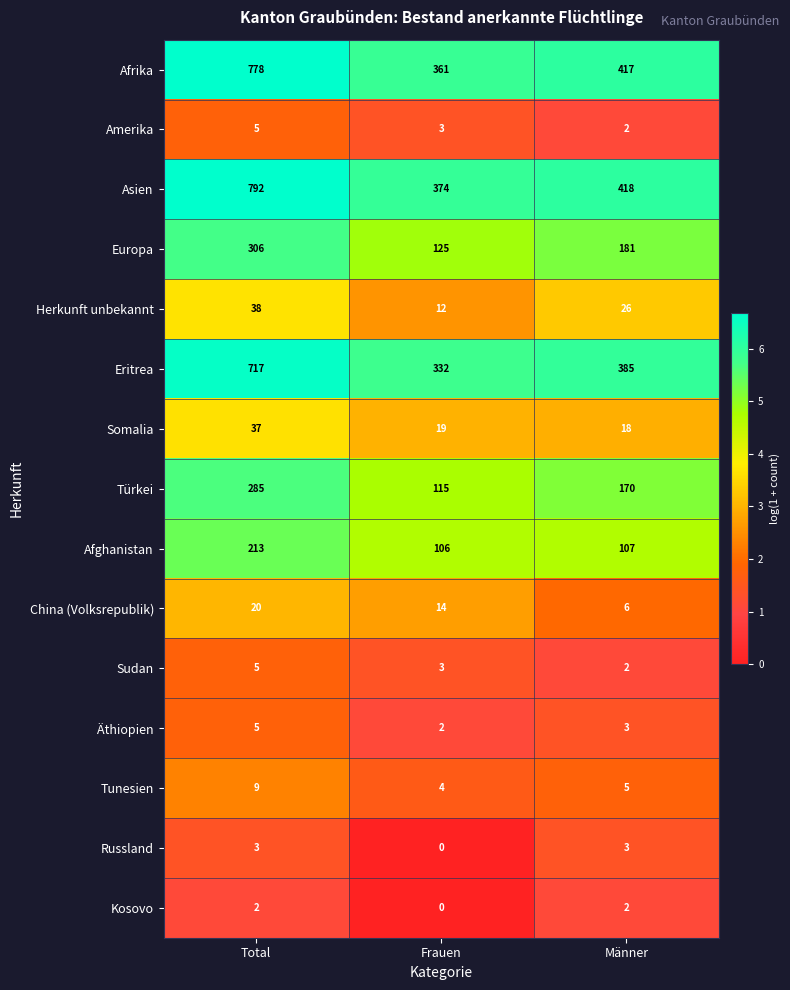

Count the number of data series in this chart.

15